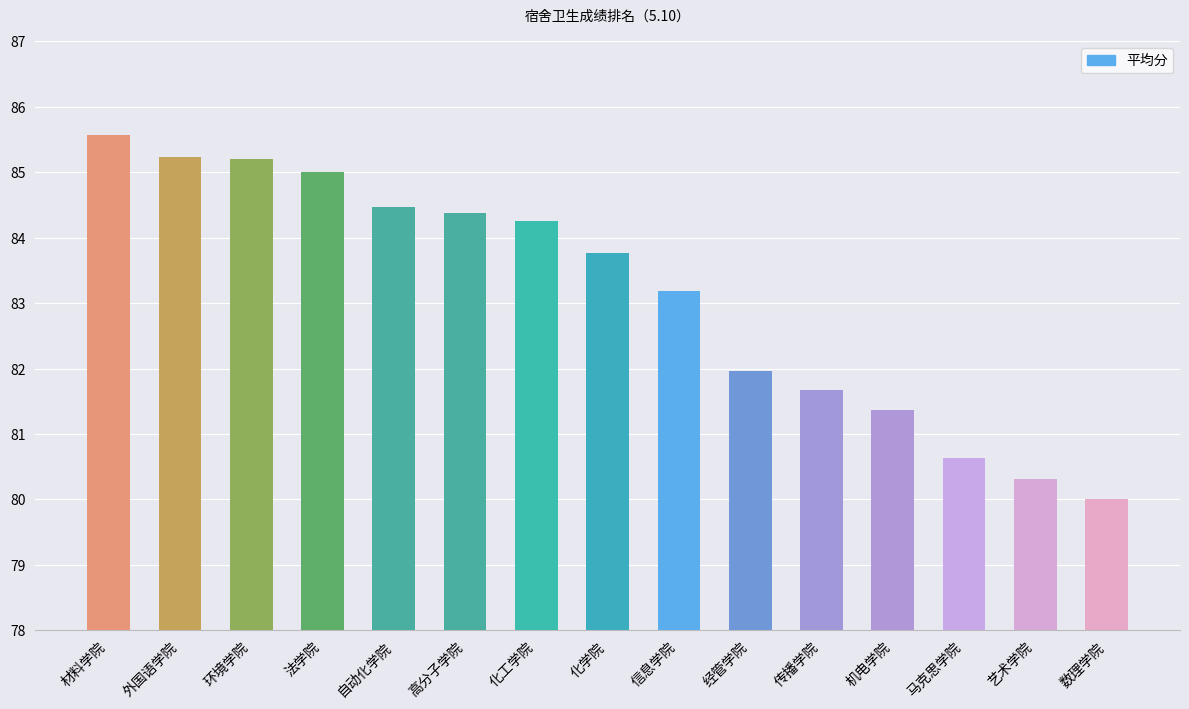

Reading left to right, transcribe all the data shown in this chart.

材料学院=85.6	外国语学院=85.2	环境学院=85.2	法学院=85.0	自动化学院=84.5	高分子学院=84.4	化工学院=84.3	化学院=83.8	信息学院=83.2	经管学院=82.0	传播学院=81.7	机电学院=81.4	马克思学院=80.6	艺术学院=80.3	数理学院=80.0